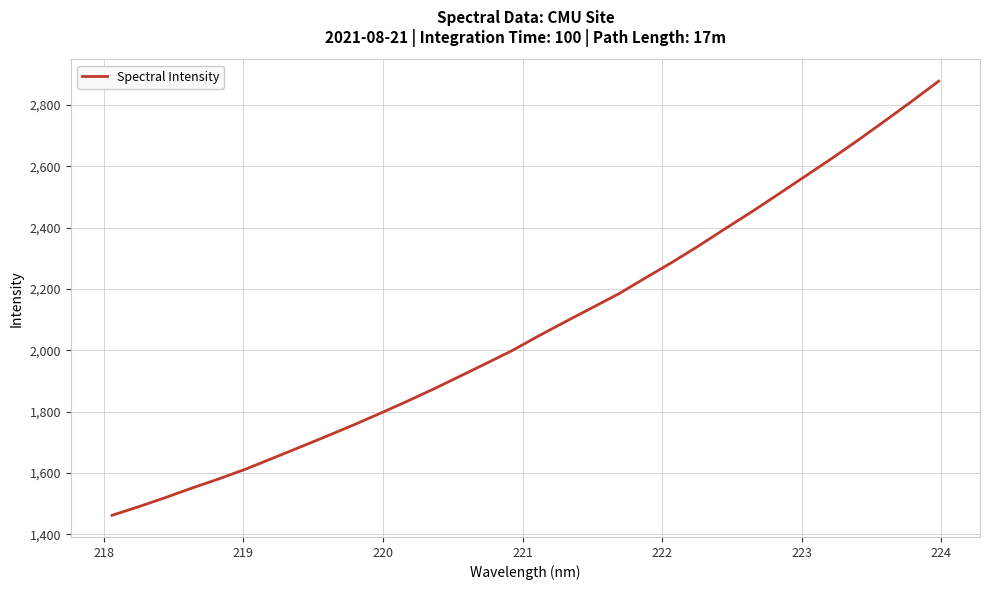

What is the maximum value shown in the chart?

2877.6